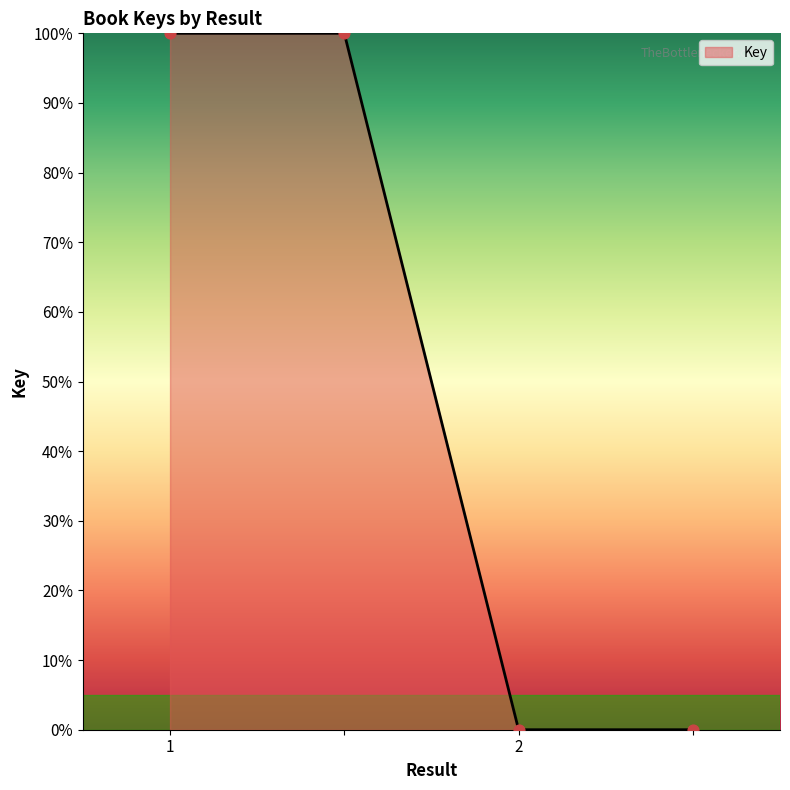

What is the maximum value shown in the chart?

100